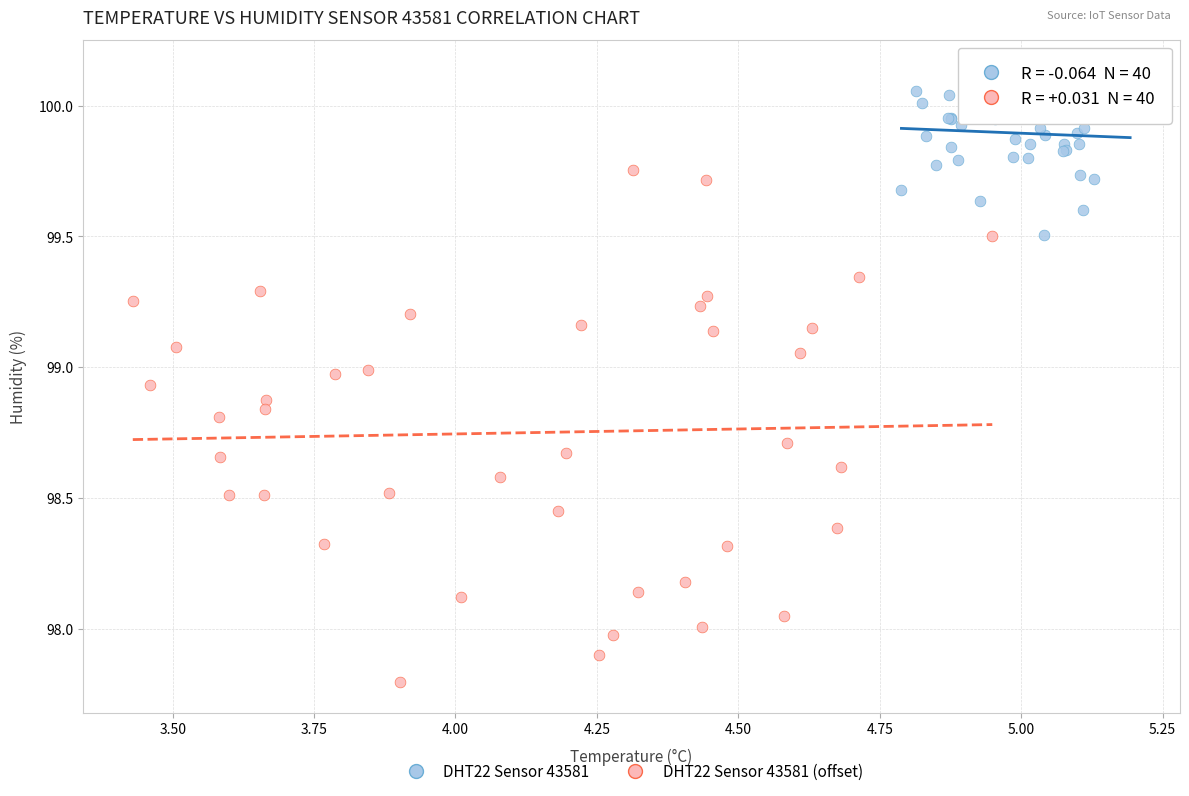

Which series contains the highest Y value?

DHT22 Sensor 43581